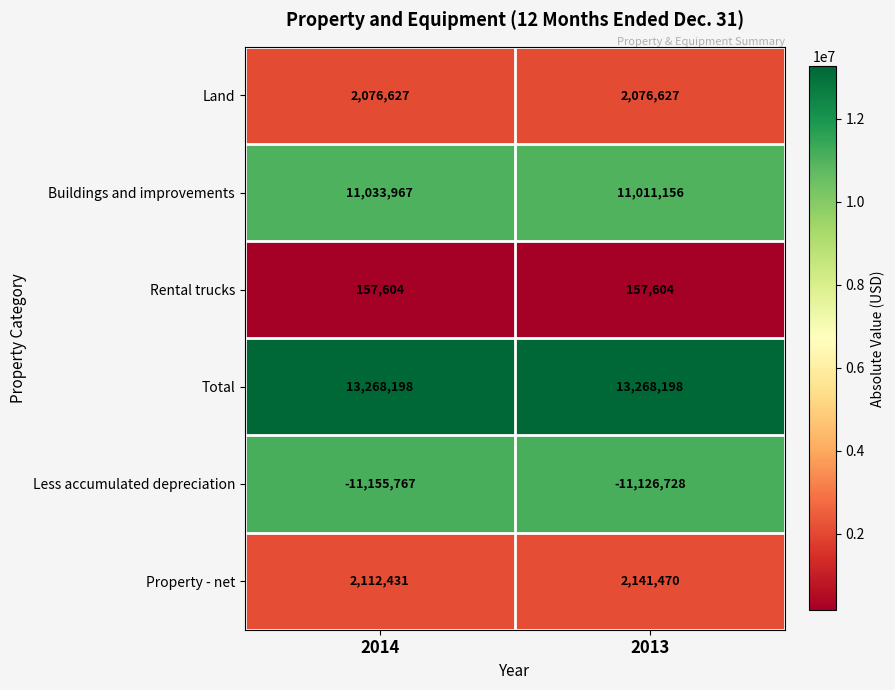

The value of Property - net at 2013 is 3285612. True or false?

False